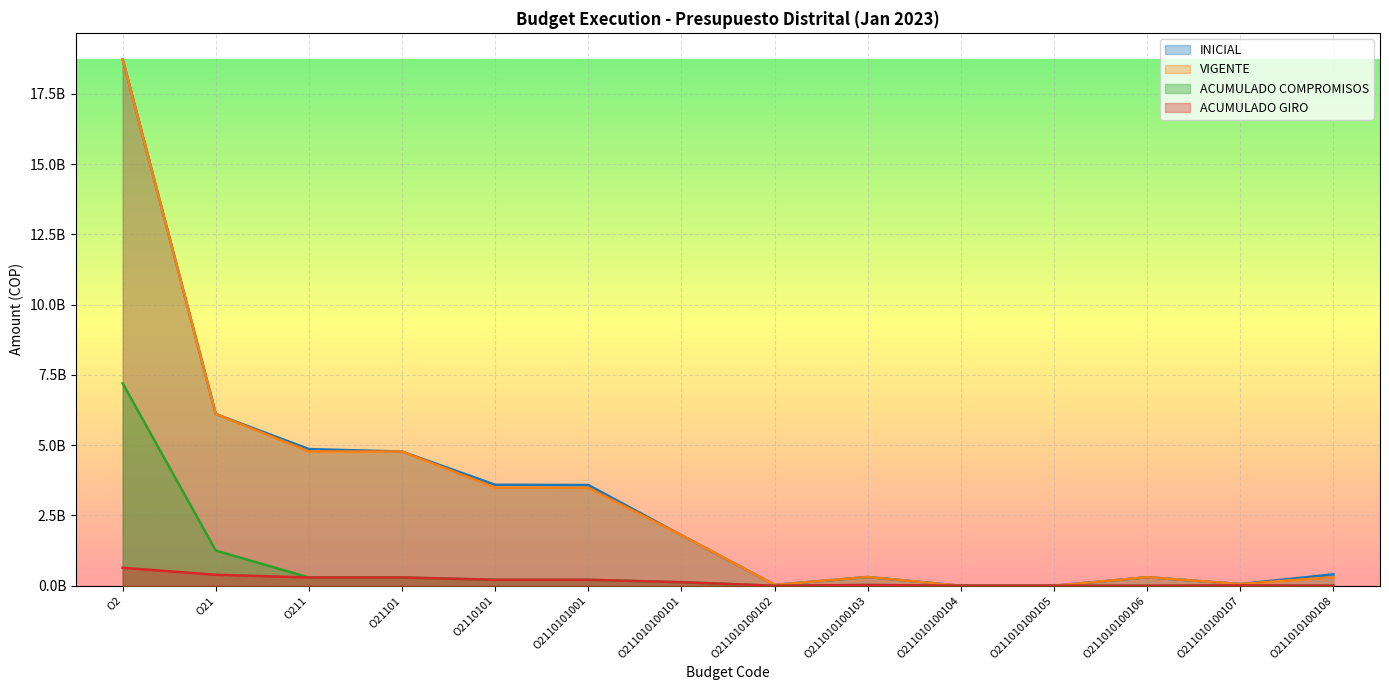

List the labels in order of INICIAL value, largest first.

O2, O21, O211, O21101, O2110101, O2110101001, O211010100101, O211010100108, O211010100103, O211010100106, O211010100107, O211010100102, O211010100105, O211010100104